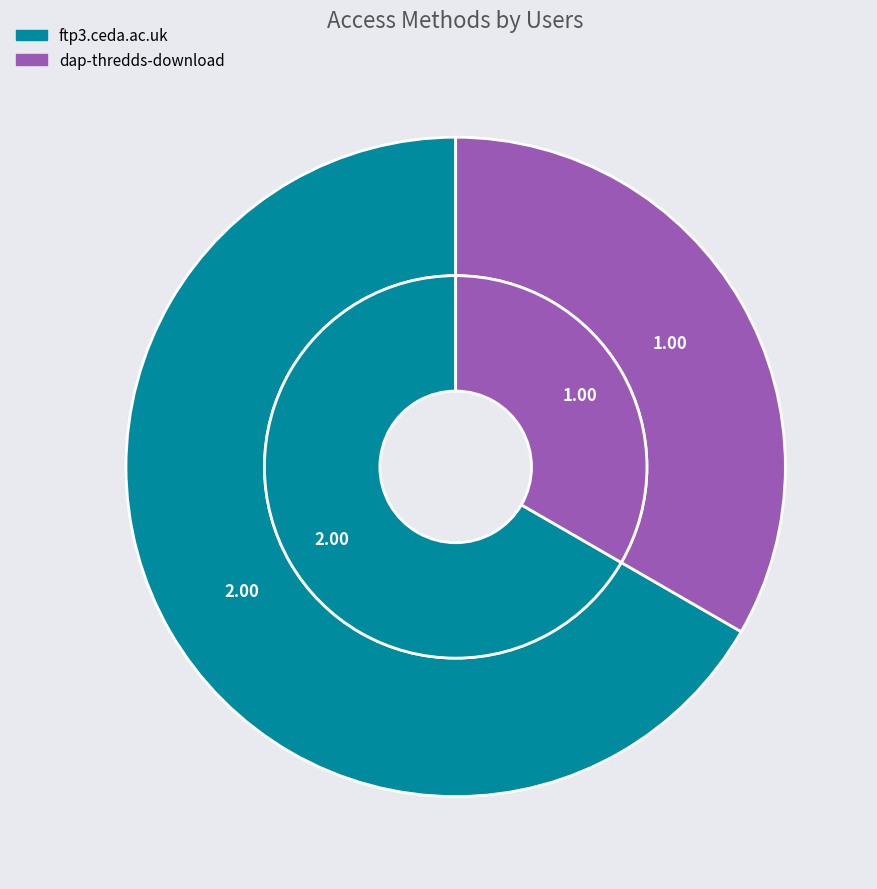

What percentage is the dap-thredds-download slice, to the nearest percent?

33%